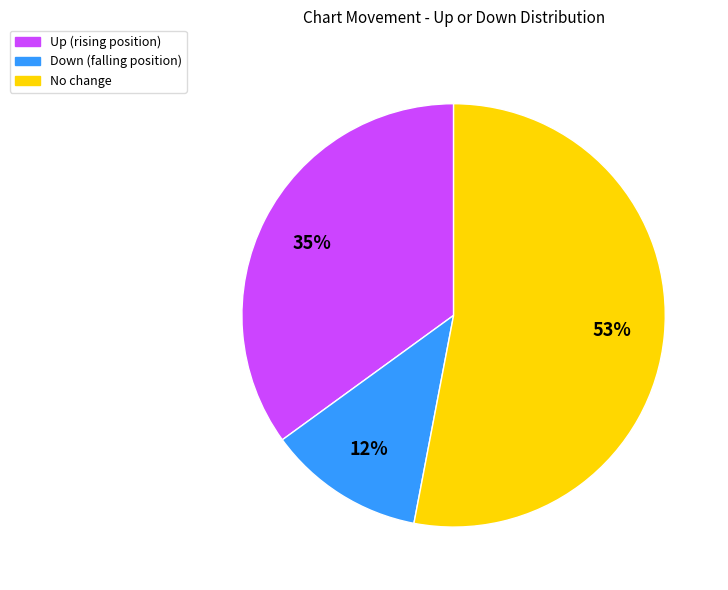

To the nearest percent, what is the difference between the largest and smallest slice percentages?

41%